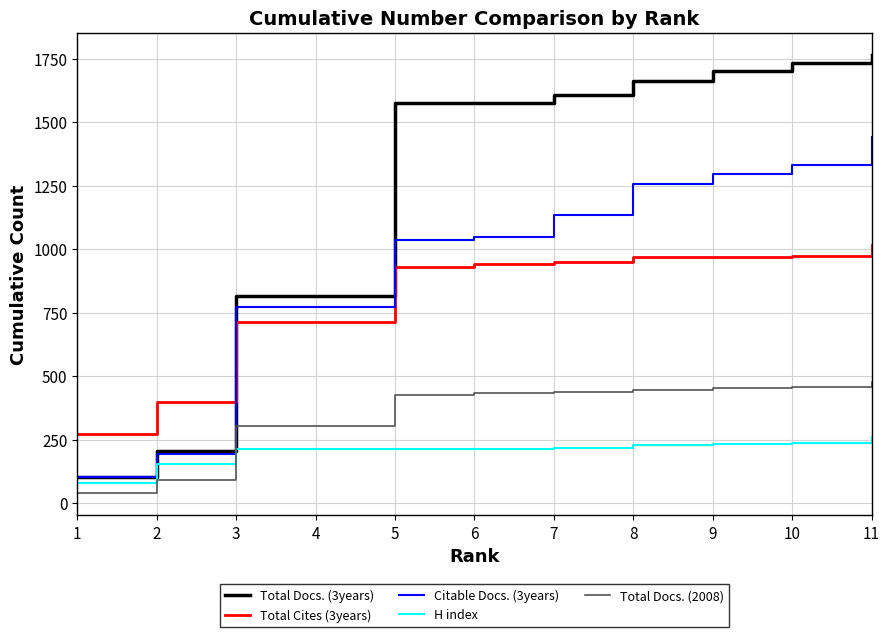

True or false: Total Docs. (2008) has a value of 432 at 6.

True